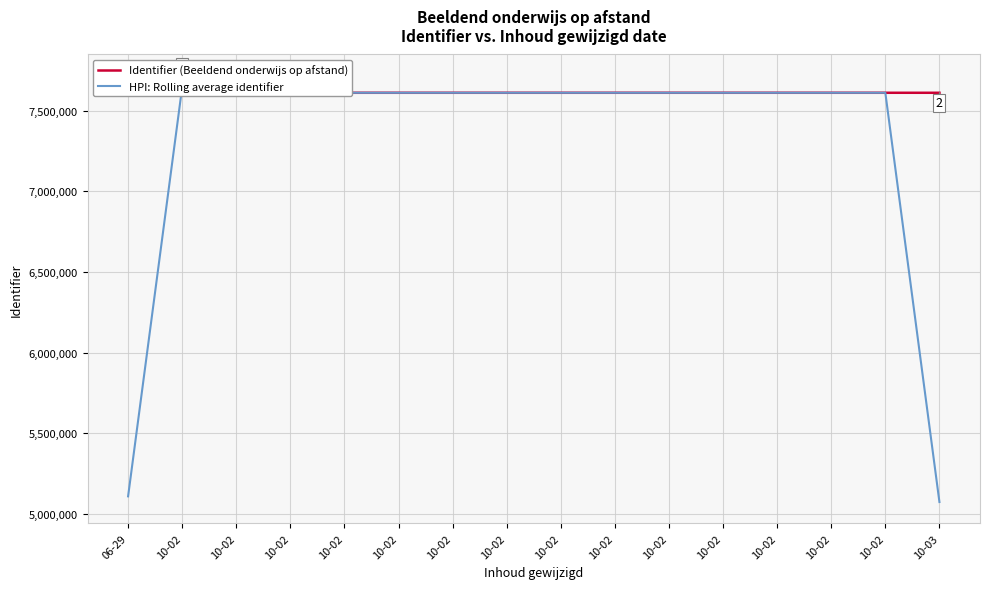

What are all the series names shown in the legend?

Identifier (Beeldend onderwijs op afstand), HPI: Rolling average identifier